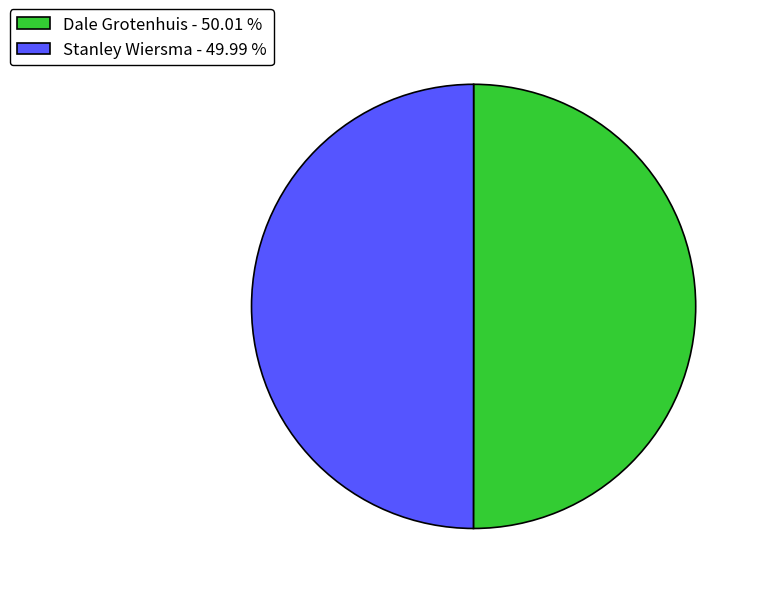

The Stanley Wiersma slice represents 50% of the pie. True or false?

True